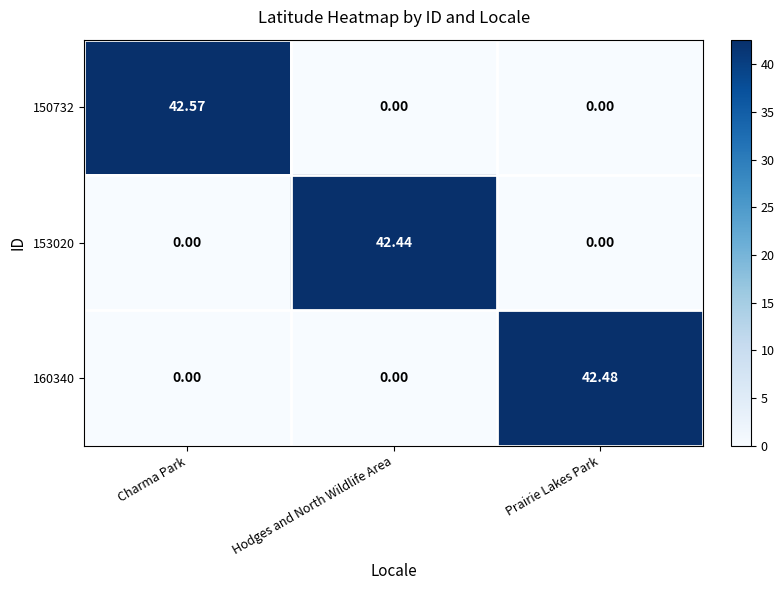

At which category is the sum across all series the highest?

Charma Park